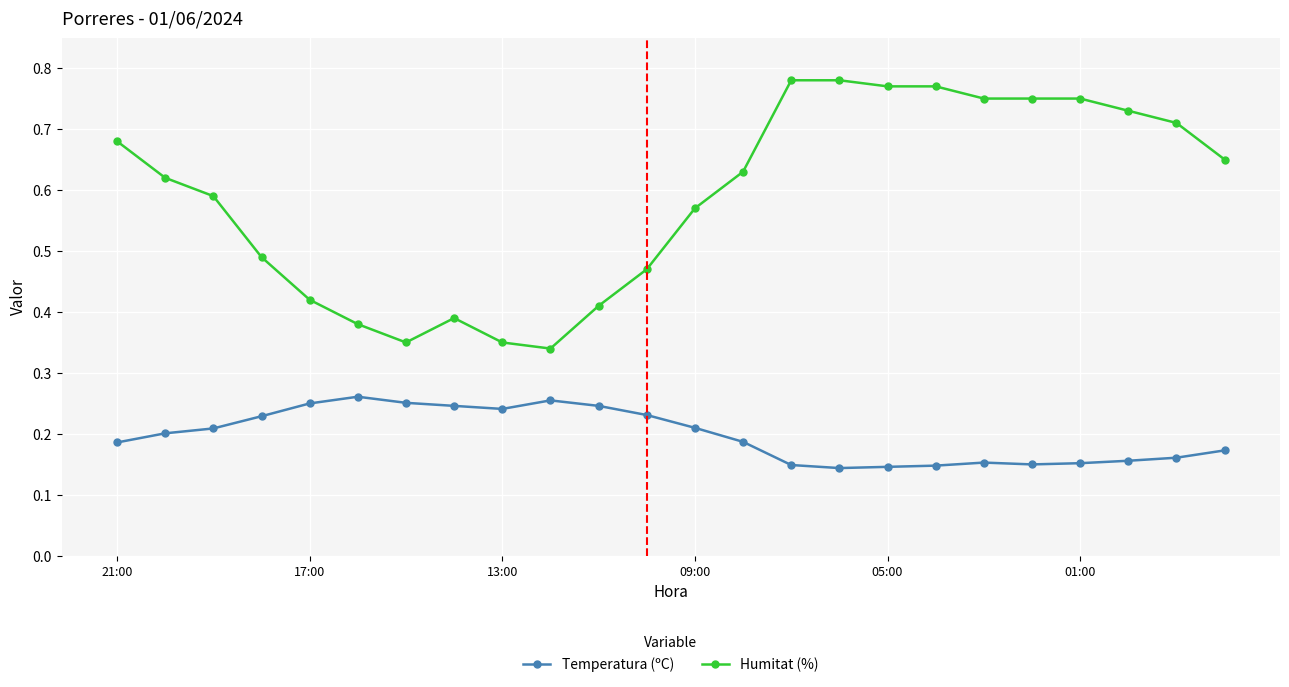

Which series has the largest range (max minus min)?

Humitat (%)